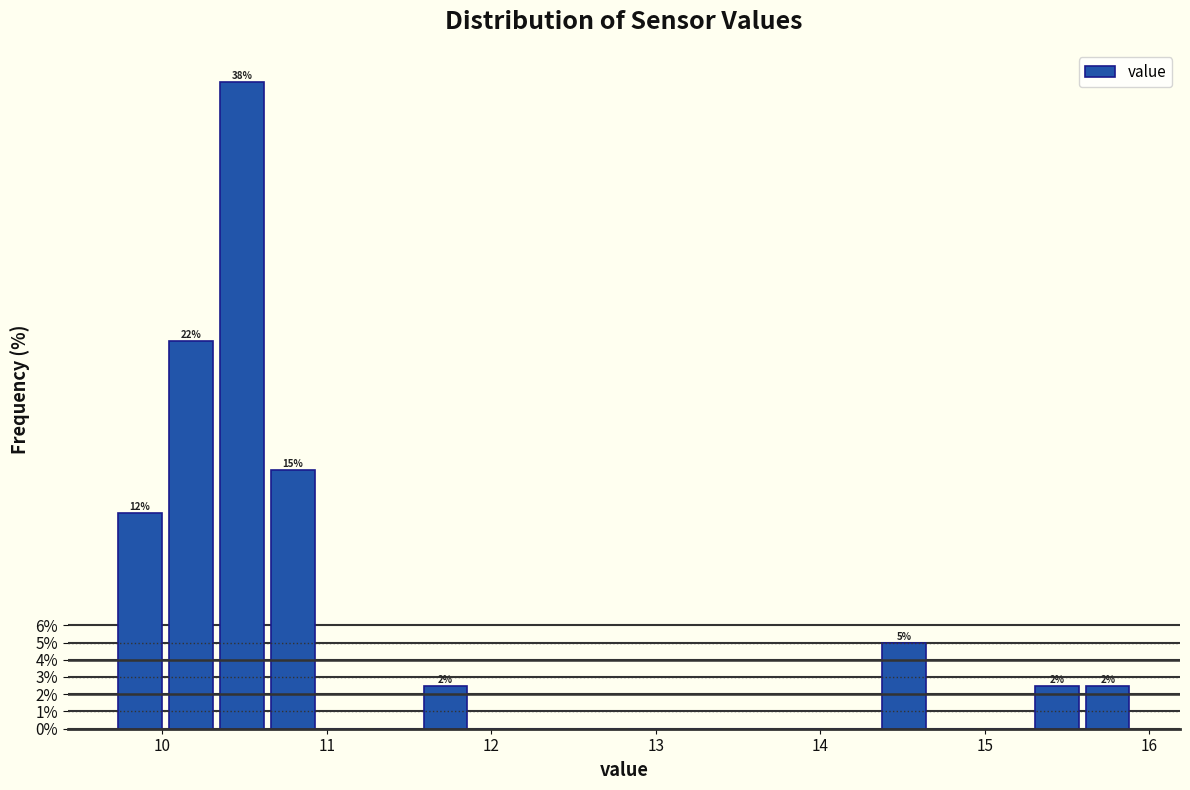

Around what value on the x-axis is the tallest bar? Give the approximate position of its centre, as read against the axis.

10.5